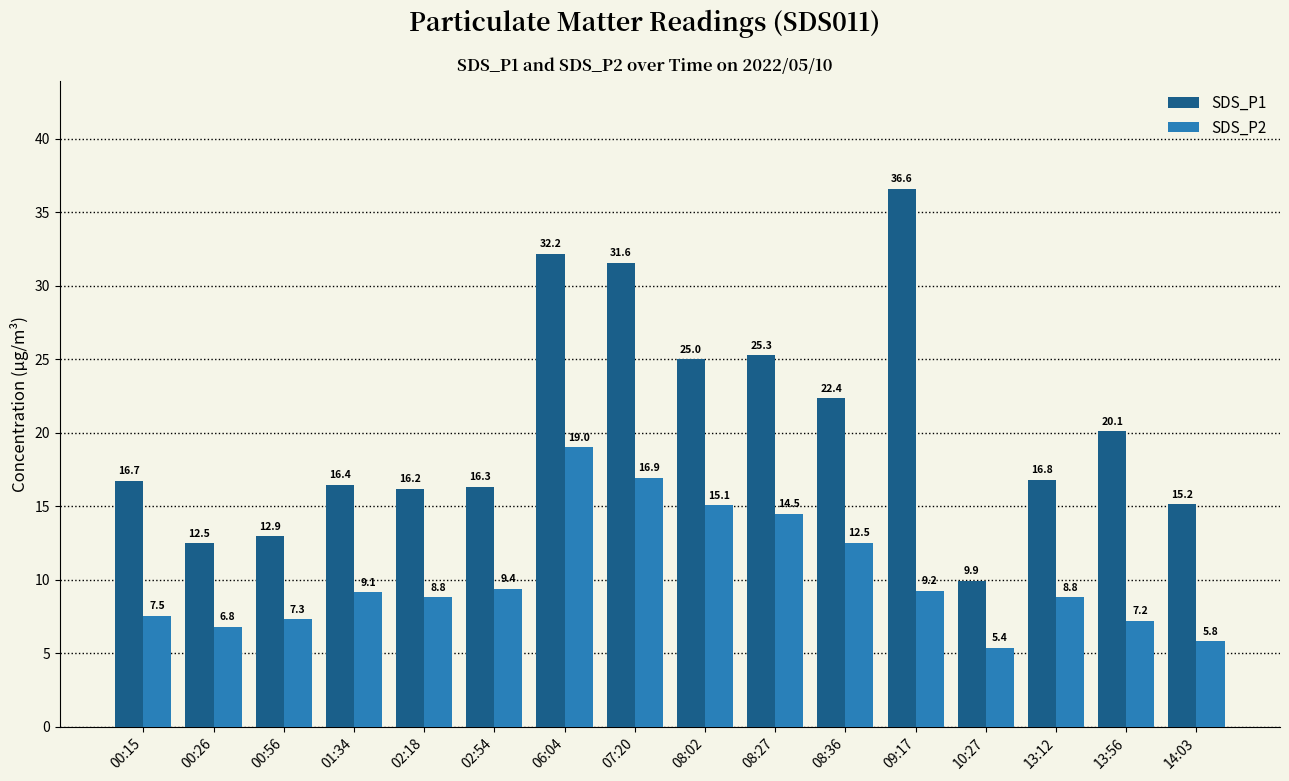

How many groups of bars are there?

16